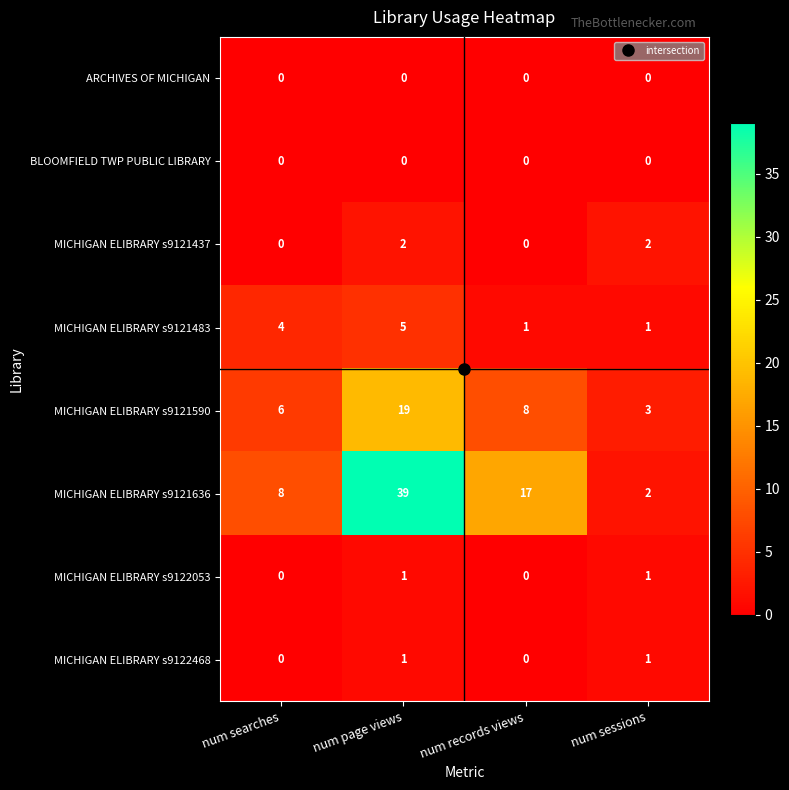

What is the sum of all MICHIGAN ELIBRARY s9121437 values?

4